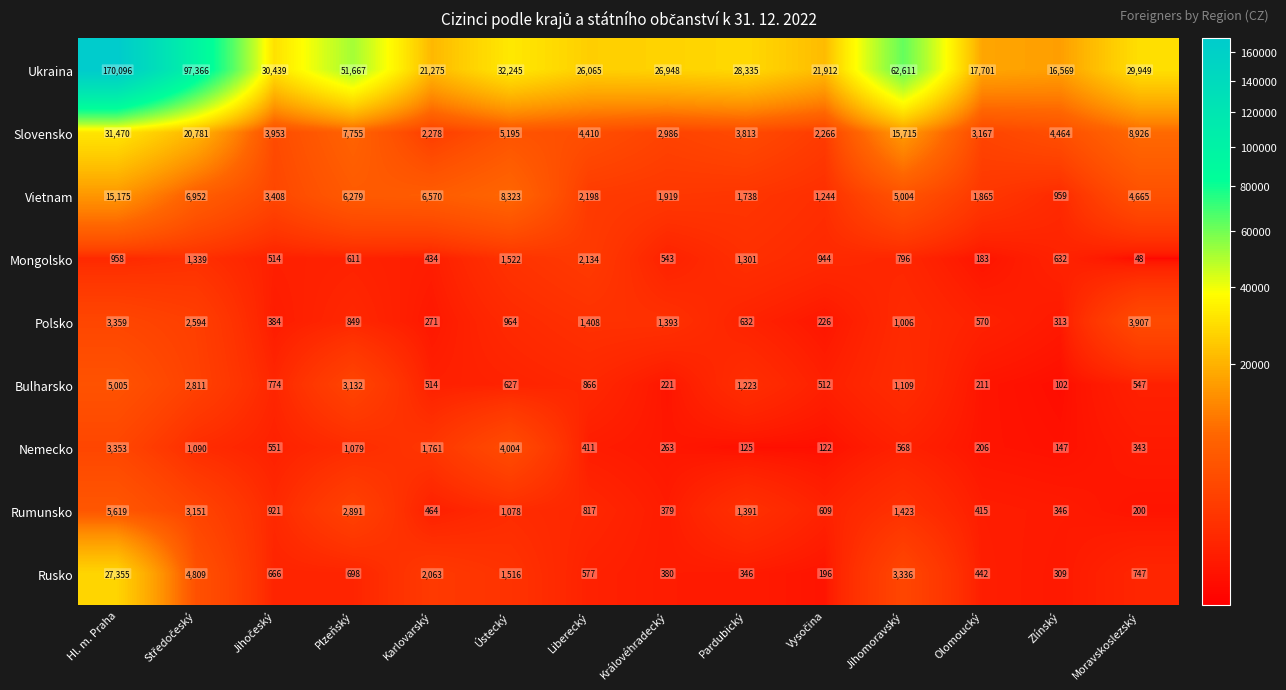

What is the difference between the Rusko values at Zlínský and Karlovarský?

1754